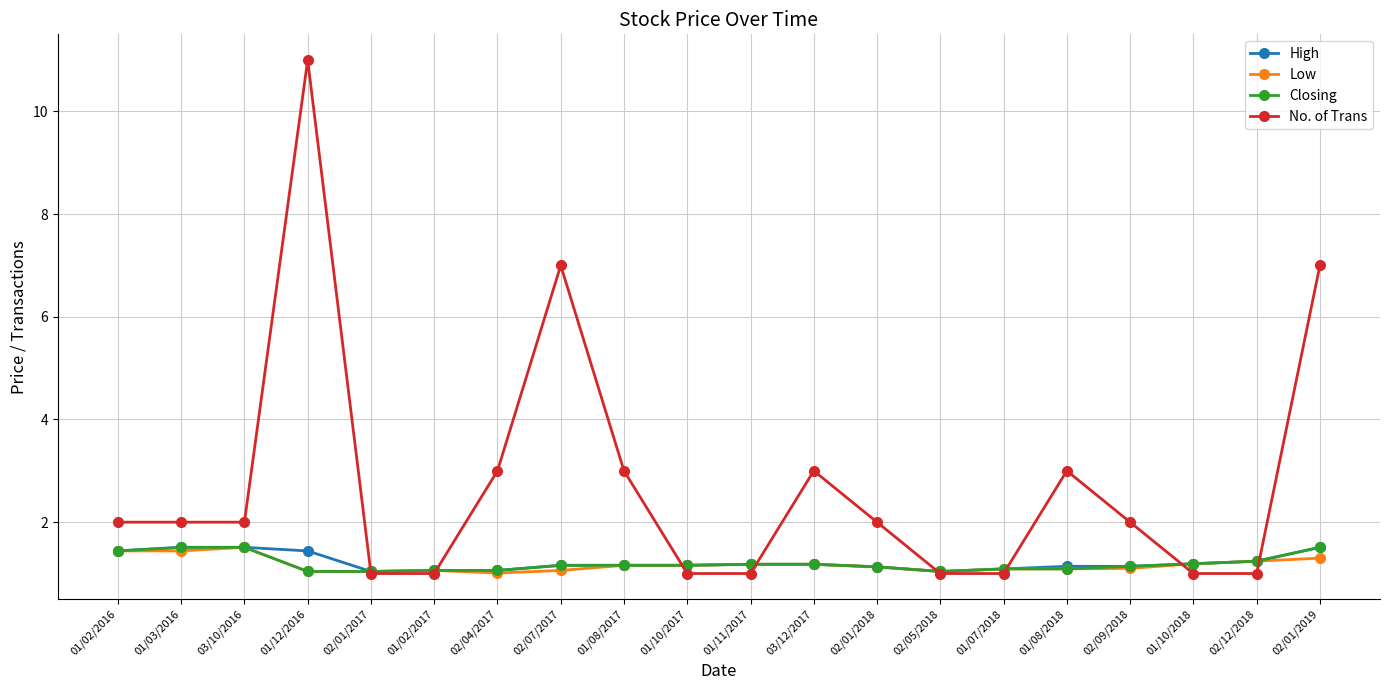

What is the difference between the highest and lowest values at 03/12/2017?

1.8